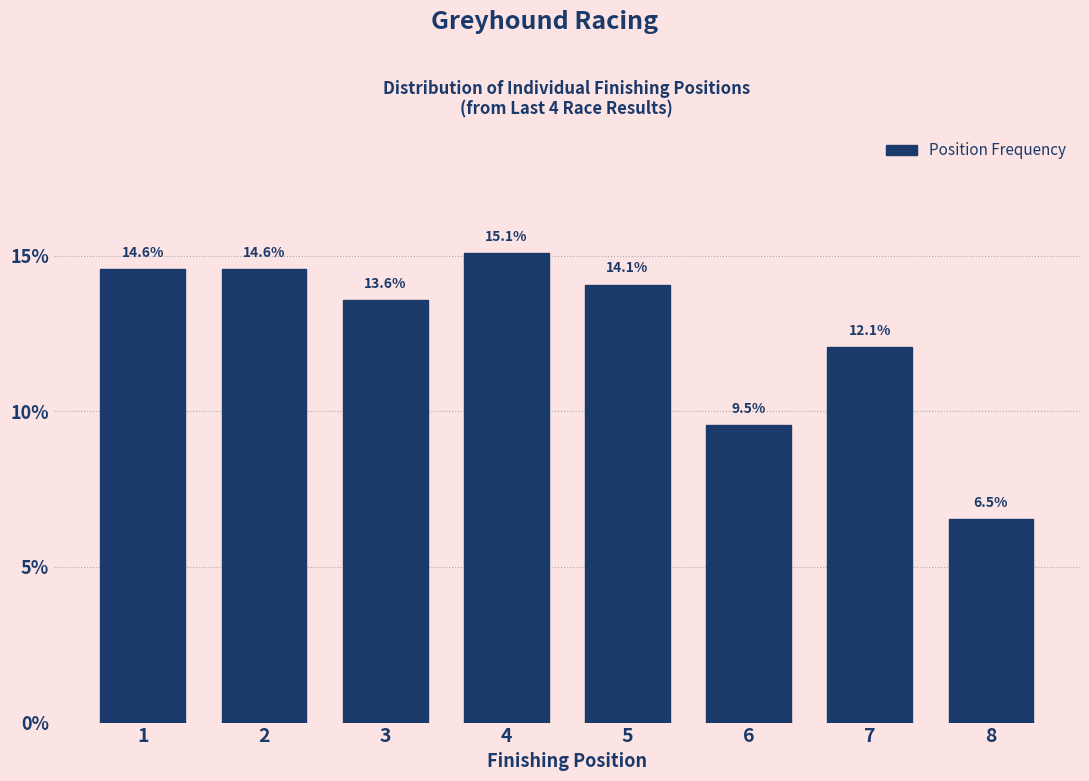

Reading left to right, list every bar in this chart as the range it spans on the x-axis followed by its height.

0.5 to 1.5: 14.6
1.5 to 2.5: 14.6
2.5 to 3.5: 13.6
3.5 to 4.5: 15.1
4.5 to 5.5: 14.1
5.5 to 6.5: 9.5
6.5 to 7.5: 12.1
7.5 to 8.5: 6.5